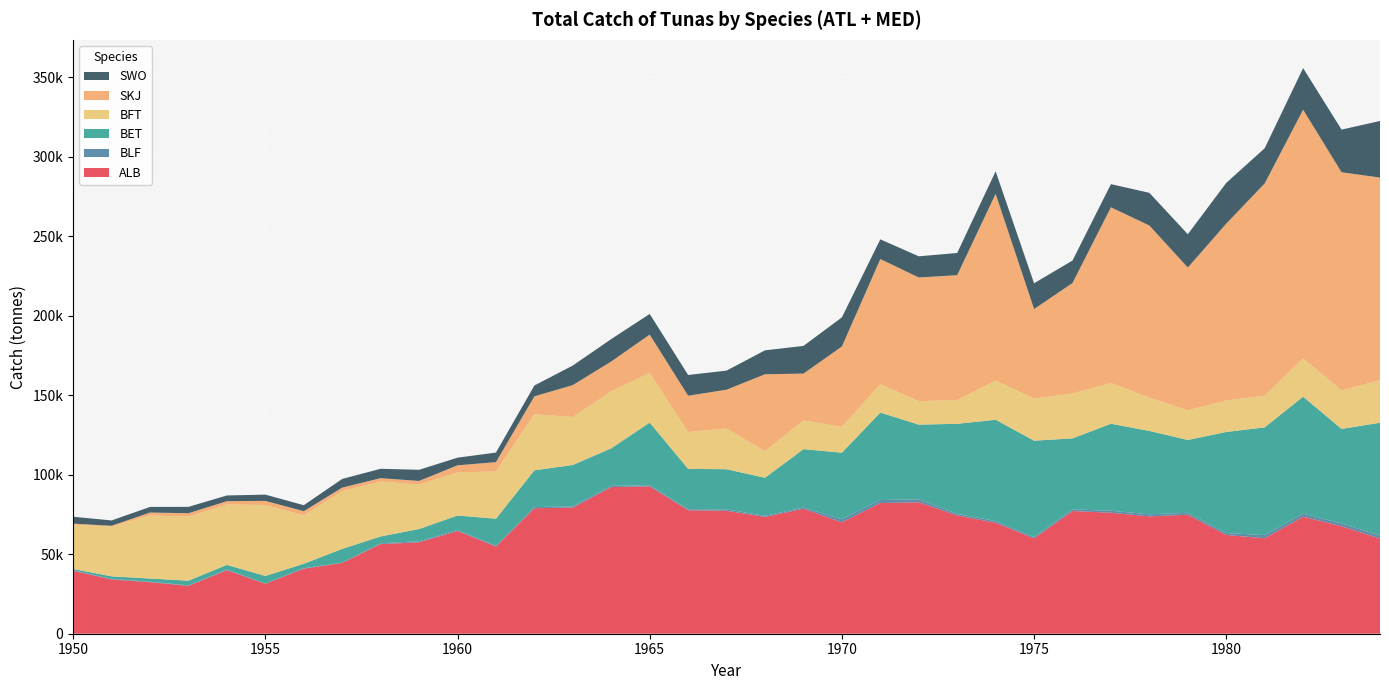

Reading right to left, extract all data points from this chart.

ALB: 59850.3	67643.3	73616.6	60071.1	62136.6	74845.3	73806.0	76099.0	77171.0	59995.0	69821.9	74433.8	82670.8	82205.6	70048.0	78623.4	73508.4	77324.9	77659.1	92702.9	92232.9	79325.5	78957.8	54895.4	64643.8	57527.0	56395.0	44547.0	40921.0	31424.0	39979.0	30117.0	32397.0	34149.0	39623.0
BLF: 1908.0	1738.0	1941.1	1973.0	1175.0	1205.0	1341.0	1251.0	1026.0	815.0	1062.0	936.0	1895.0	1875.0	1952.0	753.0	683.0	896.0	662.0	712.0	776.0	788.0	700.0	400.0	600.0	600.0	500.0	100.0	300.0	100.0	400.0	300.0	300.0	300.0	300.0
BET: 70977.6	59434.6	73556.7	67773.0	63597.0	45830.0	52431.0	54735.0	44668.0	60627.0	63702.6	56661.9	46971.9	55029.3	41879.9	36735.4	23911.3	25252.1	25385.9	39393.7	23631.1	26038.7	23131.8	17060.3	9112.8	7732.0	4290.0	8720.0	2779.0	4808.0	2932.0	2951.0	2018.0	1651.0	808.0
BFT: 26774.2	24252.9	24080.7	19874.9	19842.9	18690.4	20879.8	25675.4	28247.6	26537.4	24675.2	14883.2	14778.1	17776.3	16274.3	18036.1	16721.3	25674.1	23163.6	31262.3	35815.9	30194.8	35256.1	29702.8	27145.4	27983.3	34559.6	36418.5	30433.0	44636.2	37980.0	40359.1	39700.8	31333.9	27829.4
SKJ: 127409.8	137196.7	156407.4	133546.6	111196.3	89760.0	108306.0	110479.0	69486.0	56248.0	117442.0	78609.1	77766.6	78779.0	50487.0	29477.0	48375.0	24359.0	22833.0	24081.0	18800.0	20032.0	11284.0	5872.0	4434.0	2256.0	2108.0	2131.0	2655.0	2588.0	2090.0	2067.0	1810.0	459.0	704.0
SWO: 35618.2	26825.4	26170.1	22135.8	25621.1	20949.8	20563.1	14552.9	14145.0	16214.9	14158.5	13960.9	13319.0	12407.0	18345.0	17407.0	15060.0	12001.0	13053.0	12990.0	14086.5	12330.2	6814.3	6009.0	4802.2	7003.7	5910.0	5447.4	3752.0	3942.0	3586.0	4004.0	3530.0	3361.0	4332.0